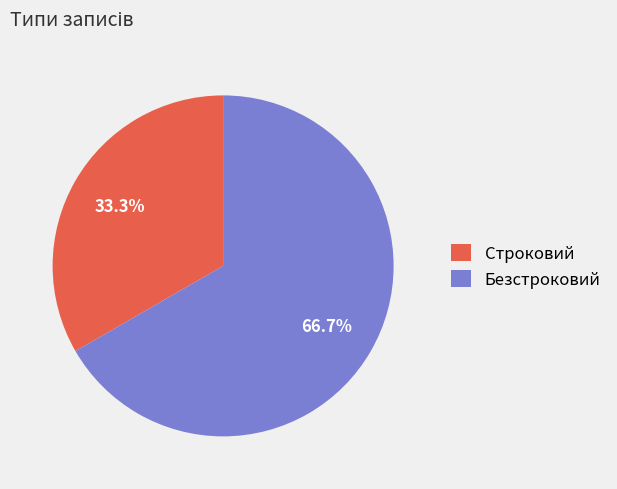

To the nearest percent, what is the combined percentage of Безстроковий and Строковий?

100%